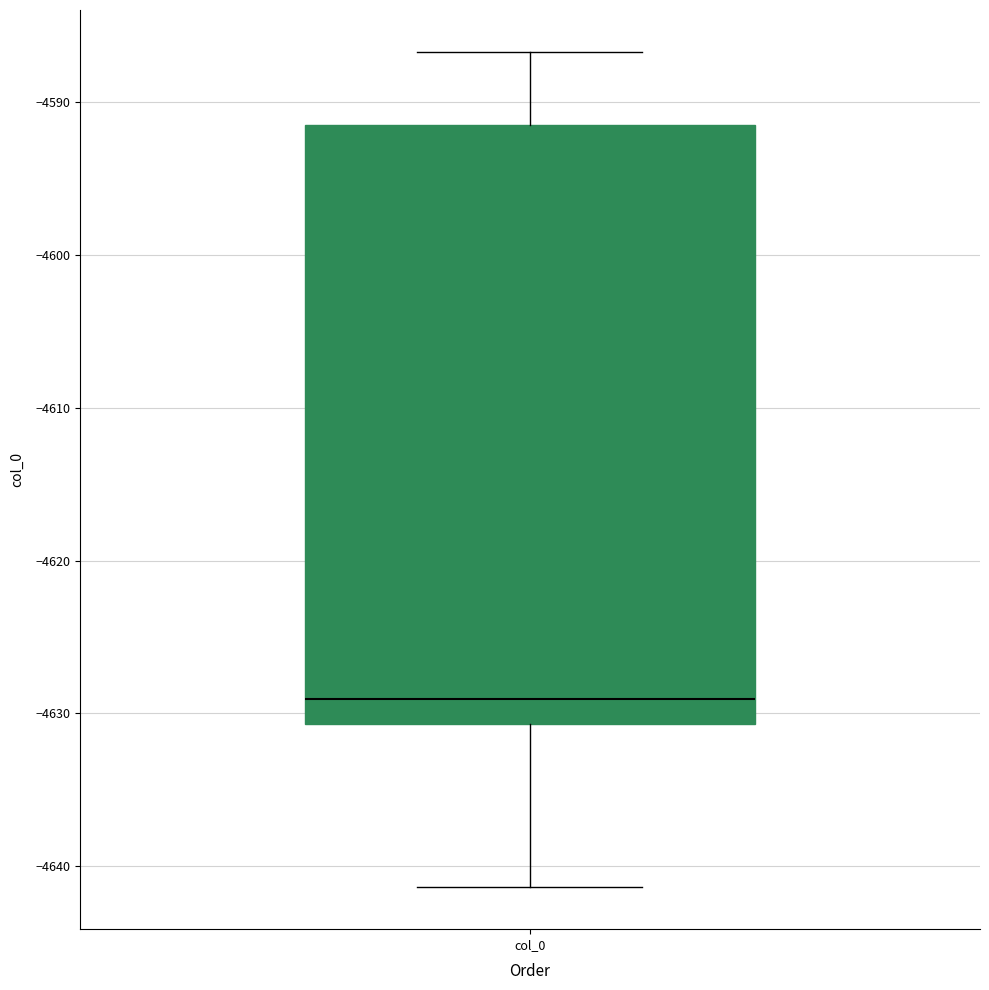

Read this box plot against the y-axis: the position of the median line, the range covered by the box, and the ends of both whiskers. The values are not printed on the chart, so give them approximately, as read against the axis.

median -4629, box -4631 to -4592, whiskers -4641 to -4587